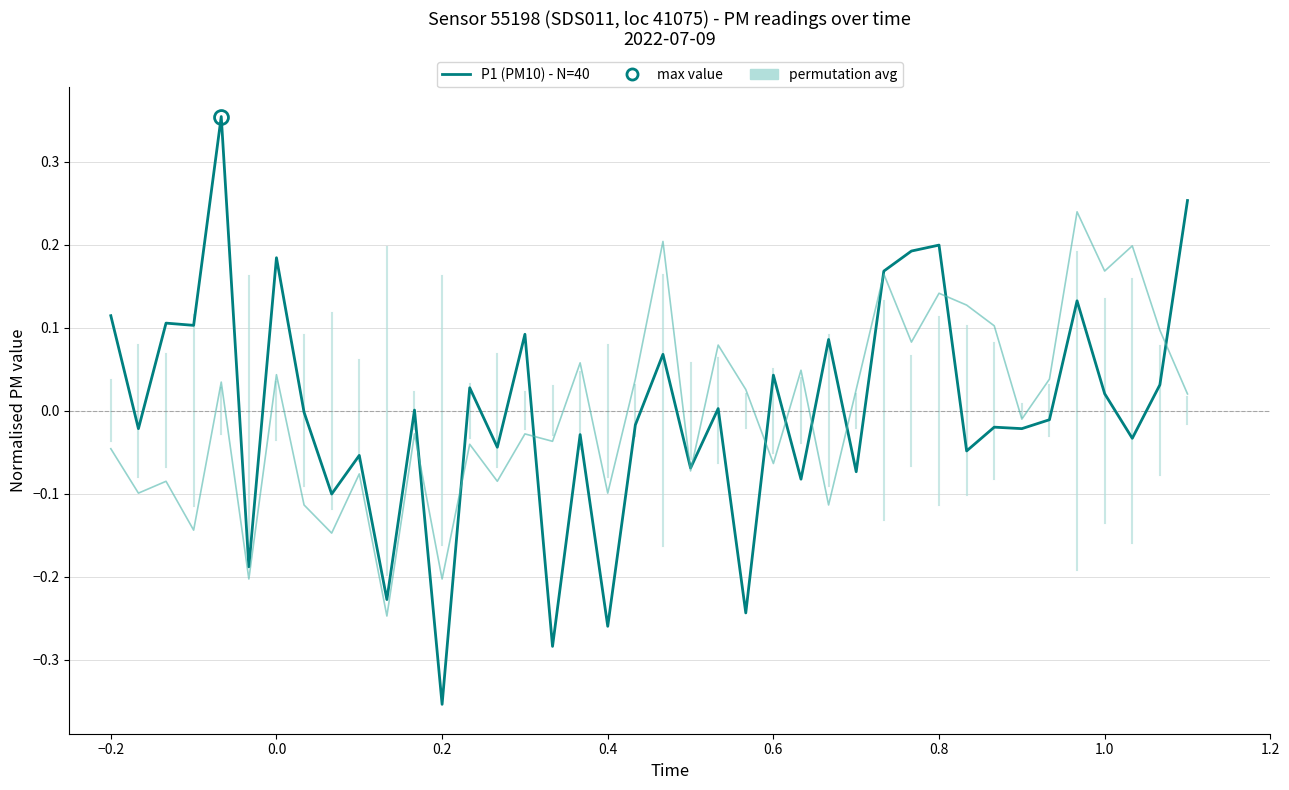

Is this an area chart (filled region under the line)?

No